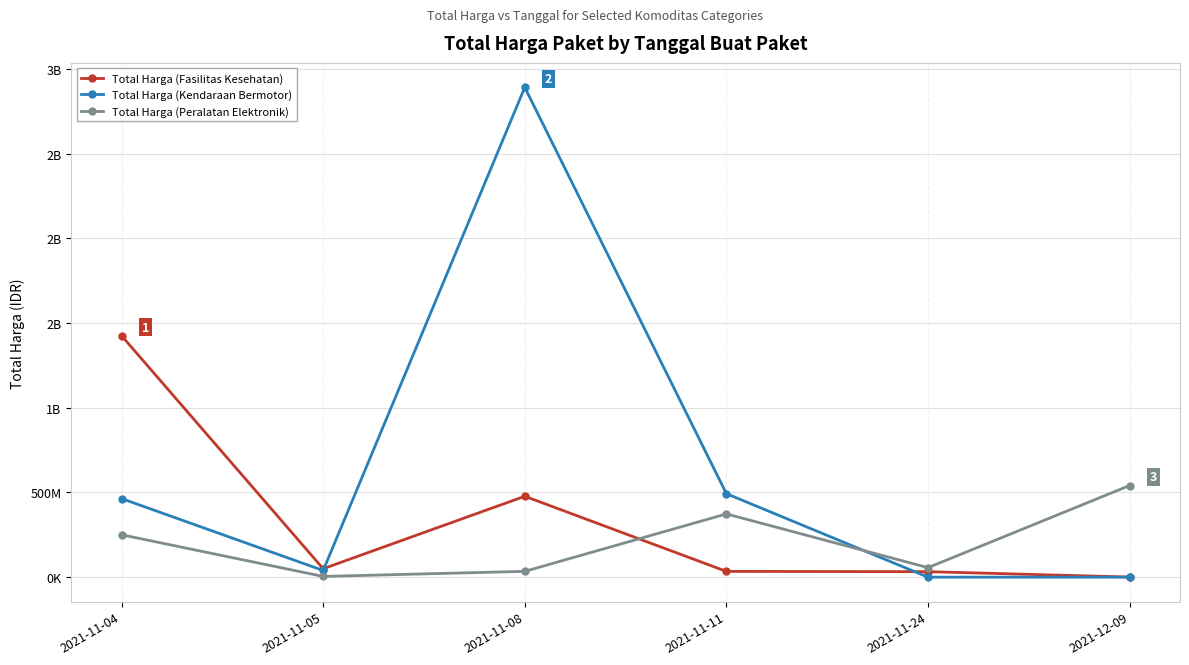

What is the value of the Total Harga (Fasilitas Kesehatan) point at the 3rd from the left?

477.6